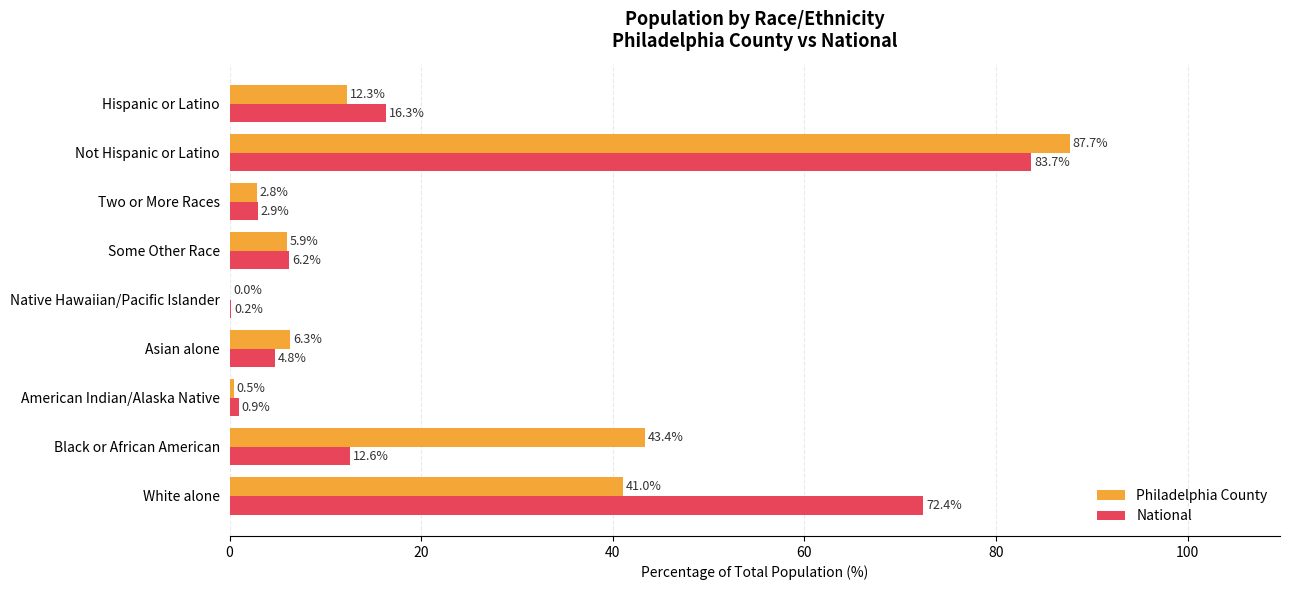

Which category has the highest value across all series?

Not Hispanic or Latino